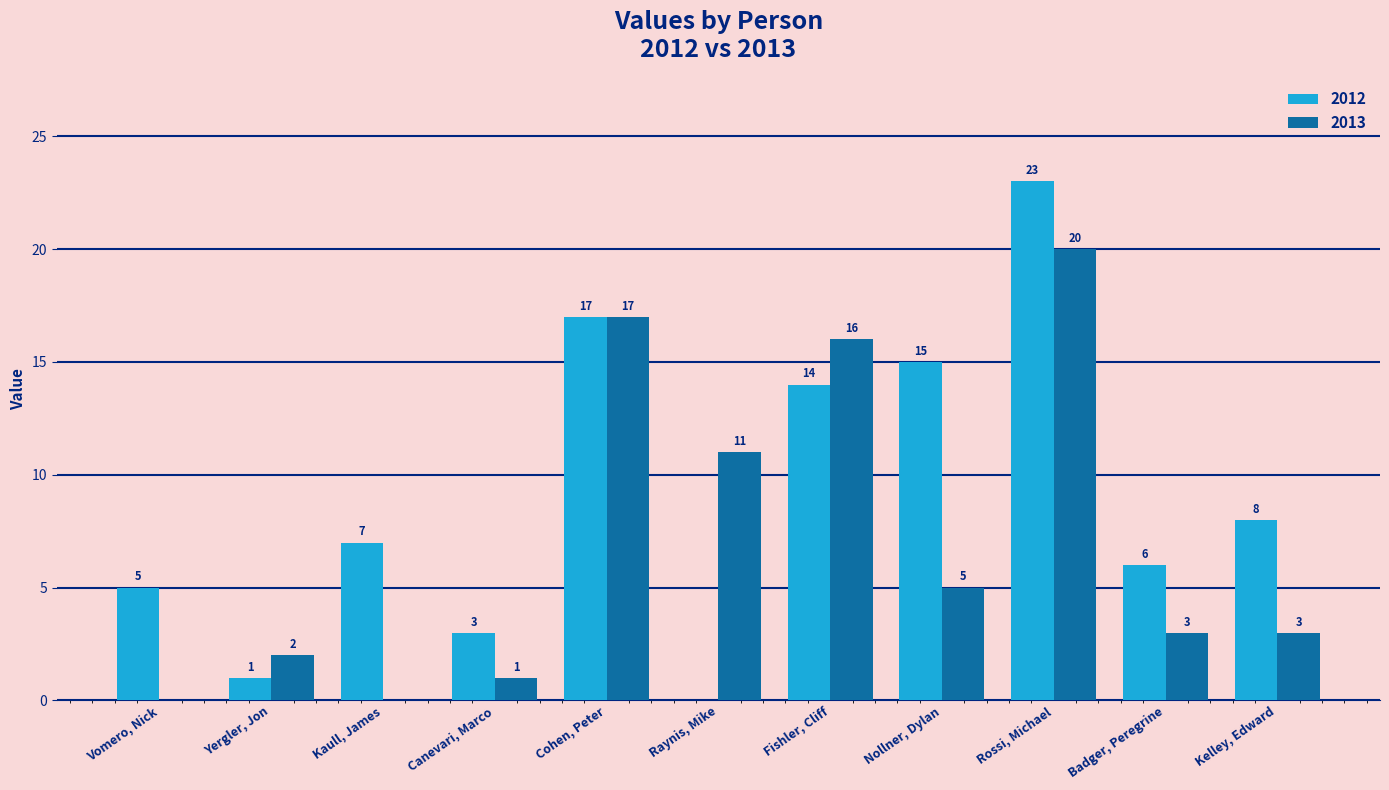

The value of 2012 at Kaull, James is 11. True or false?

False